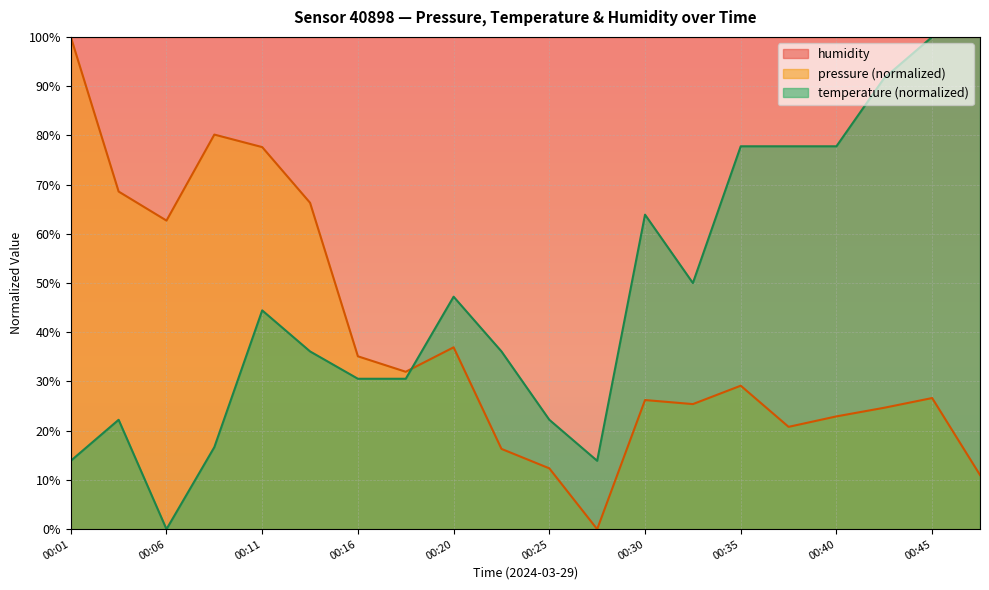

What is the total value across all series at 00:25?

134.6